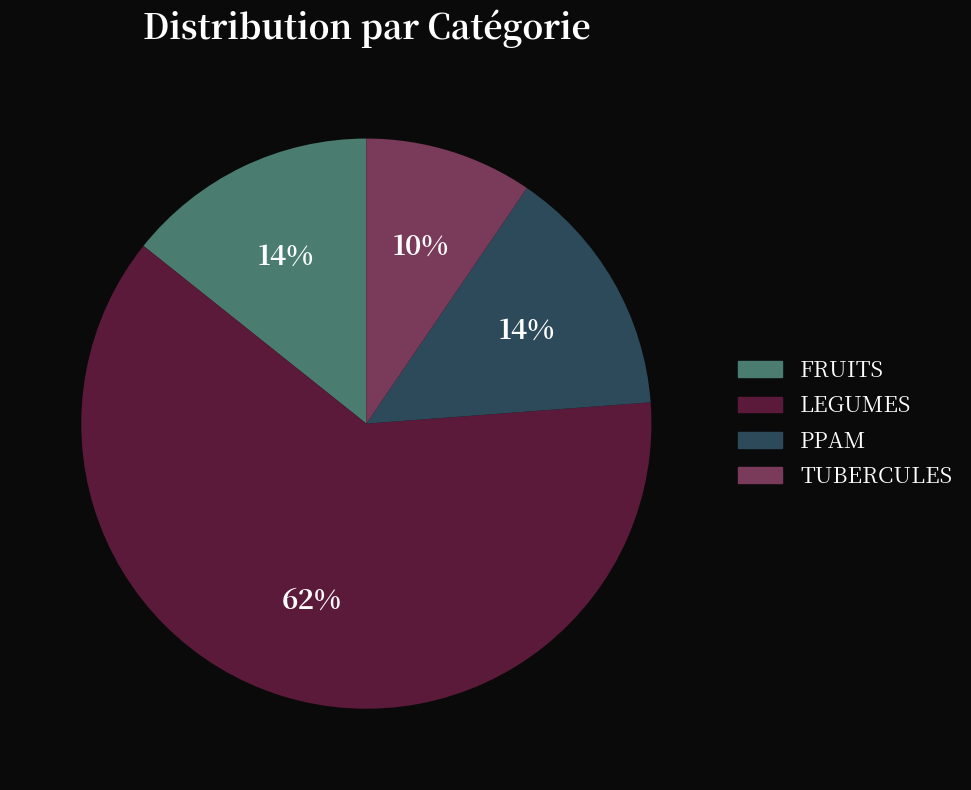

Combined, do LEGUMES and FRUITS account for over 50%?

Yes